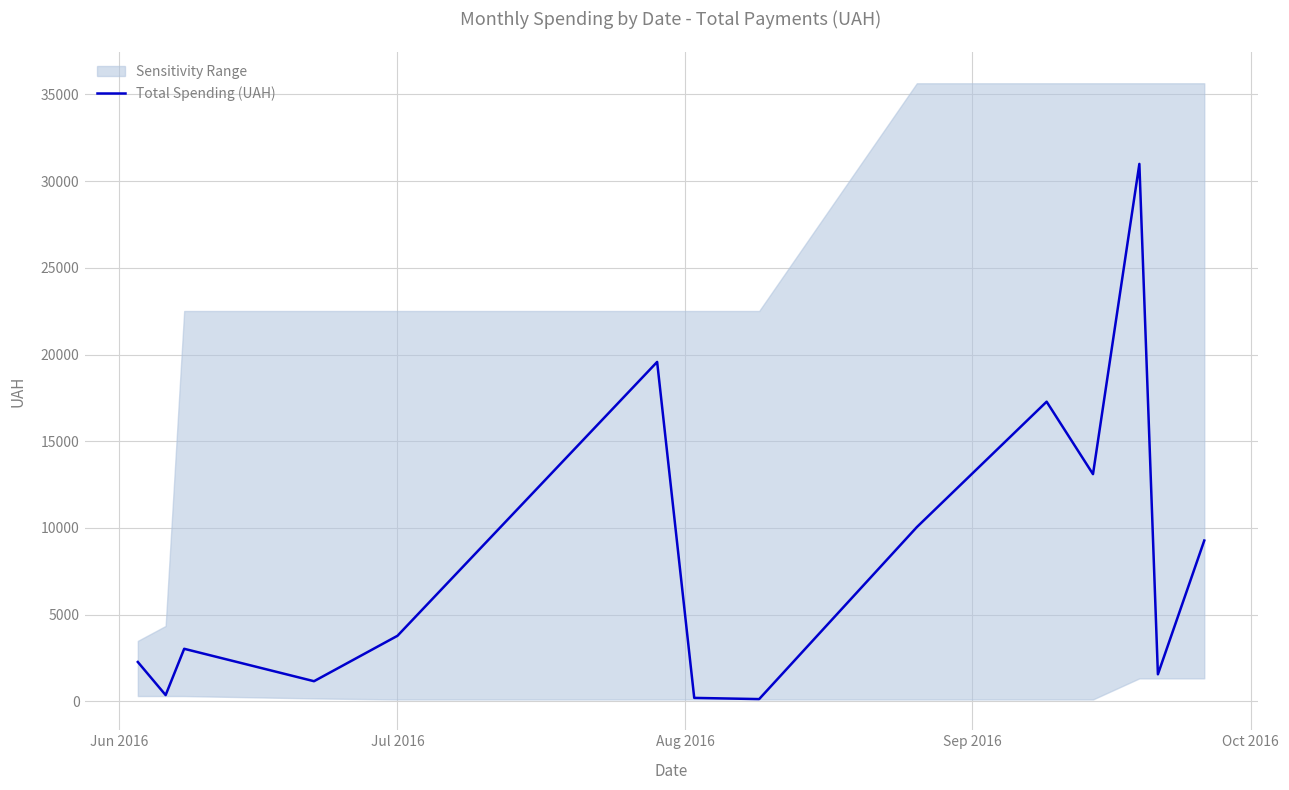

What is the maximum value shown in the chart?

30993.8